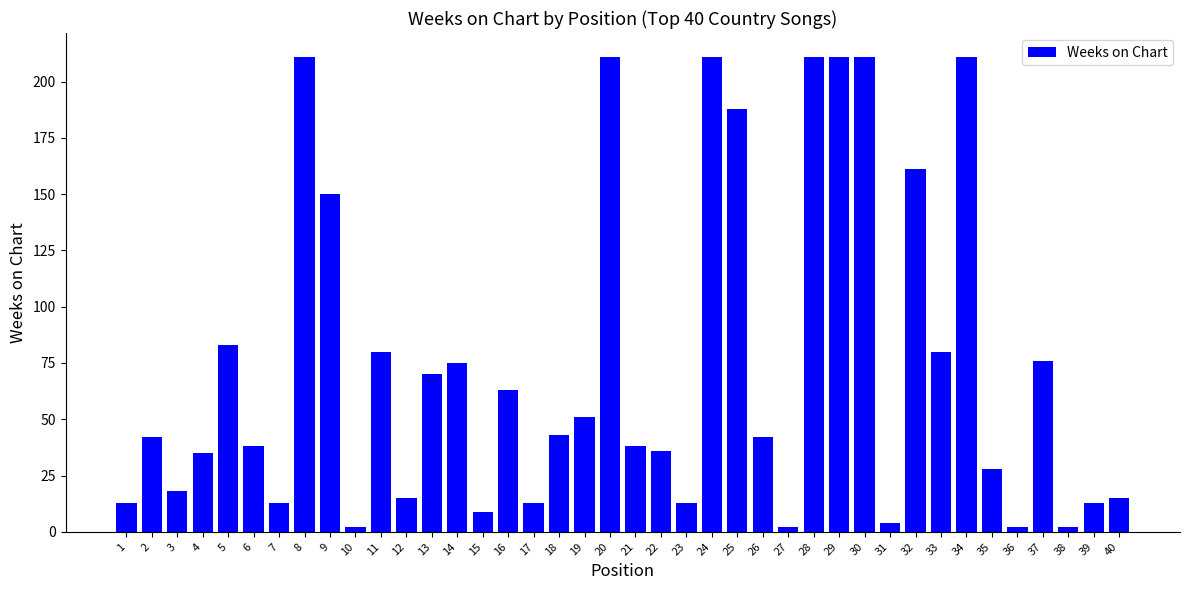

Are the bars grouped side by side (vs. stacked)?

No